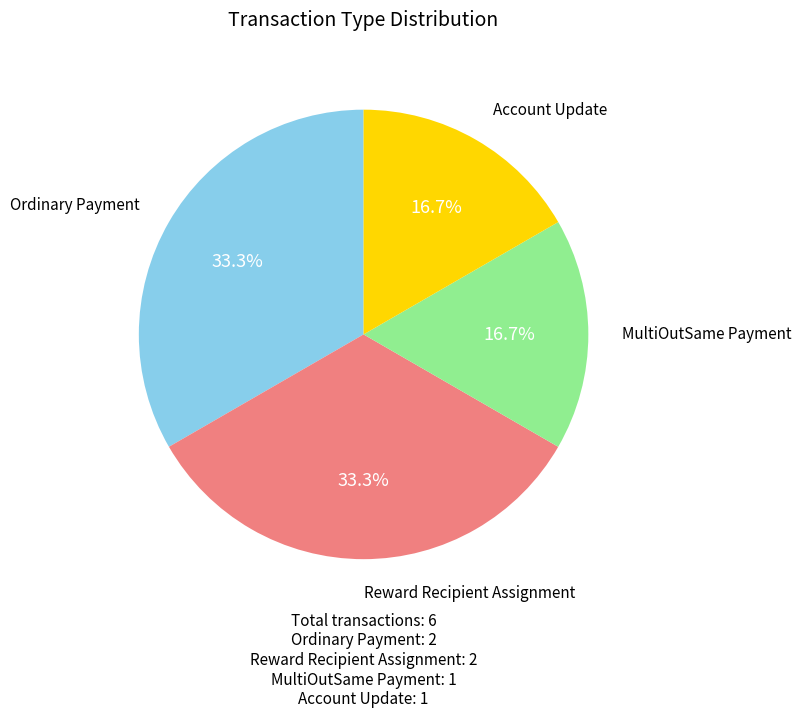

What is the ratio of the value at MultiOutSame Payment to the value at Account Update?

1.0